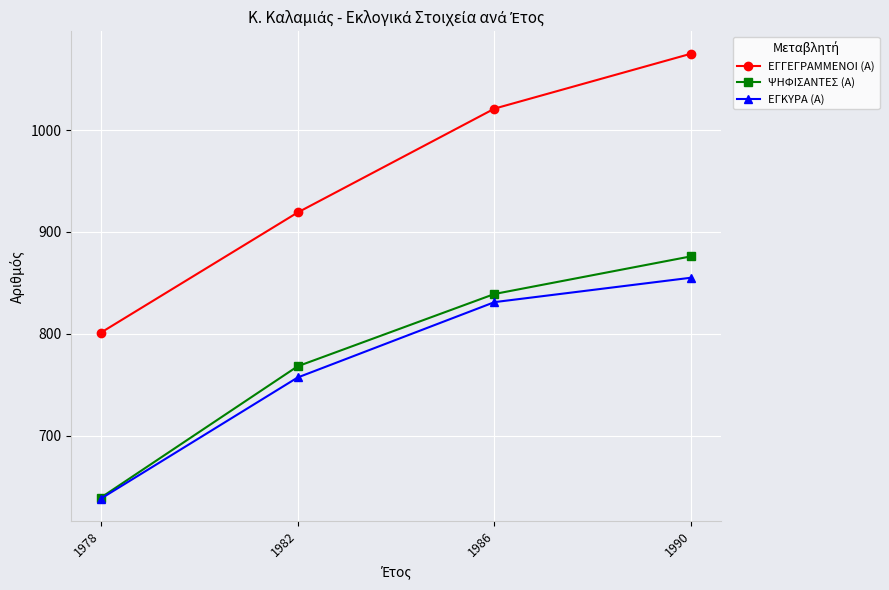

Which label corresponds to the largest value in the chart?

1990